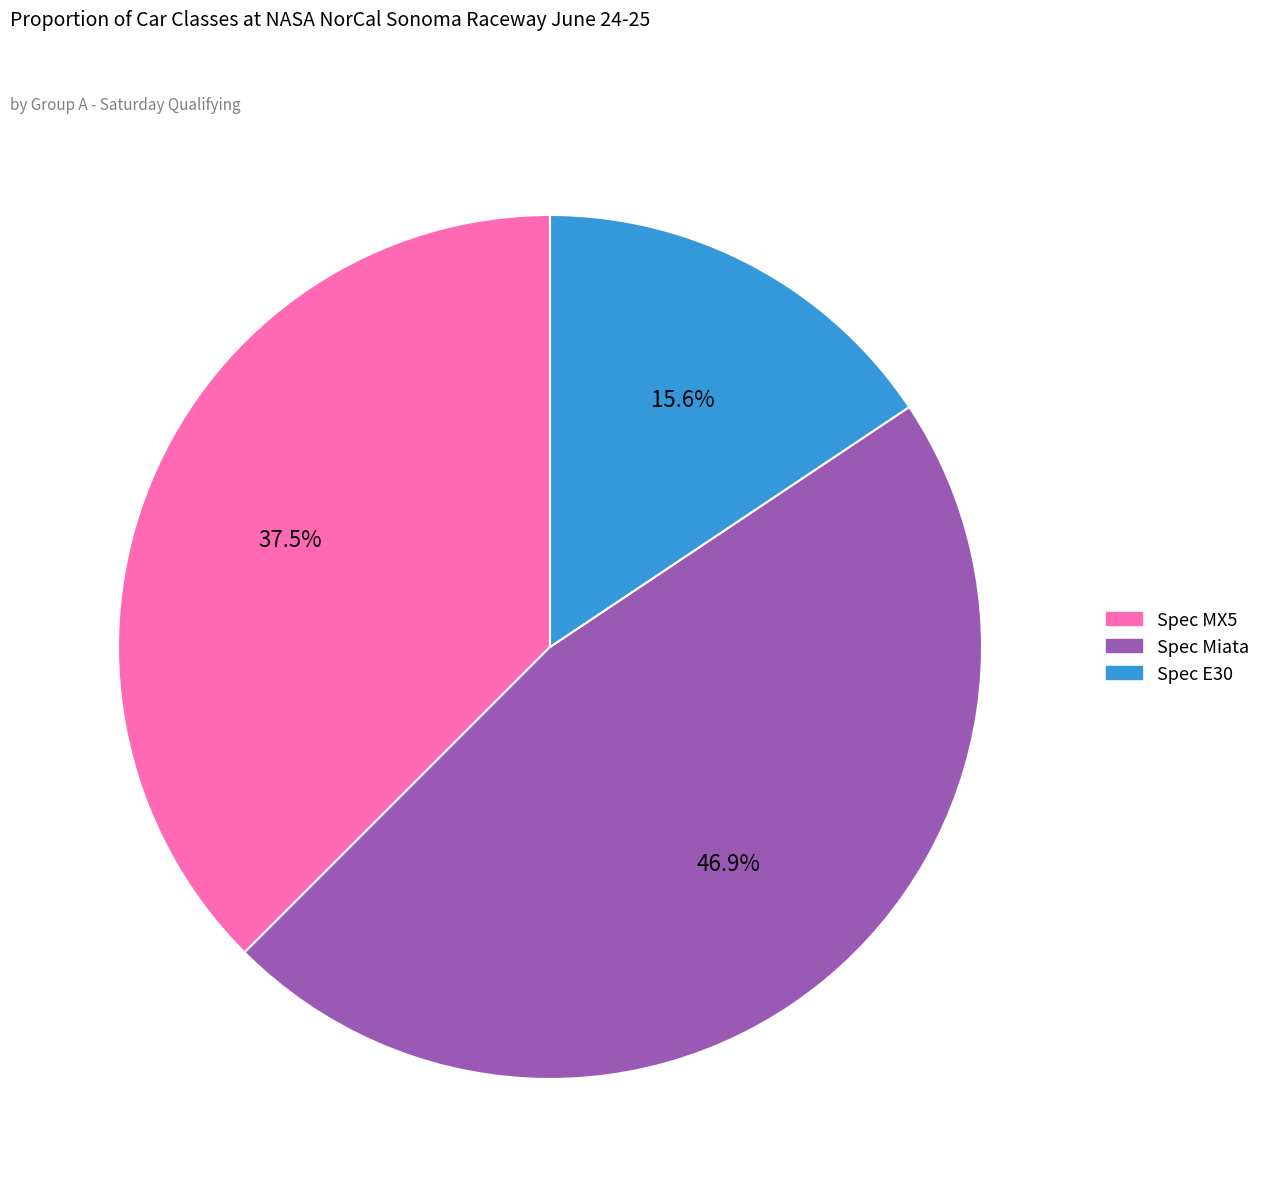

Which slice is the smallest?

Spec E30